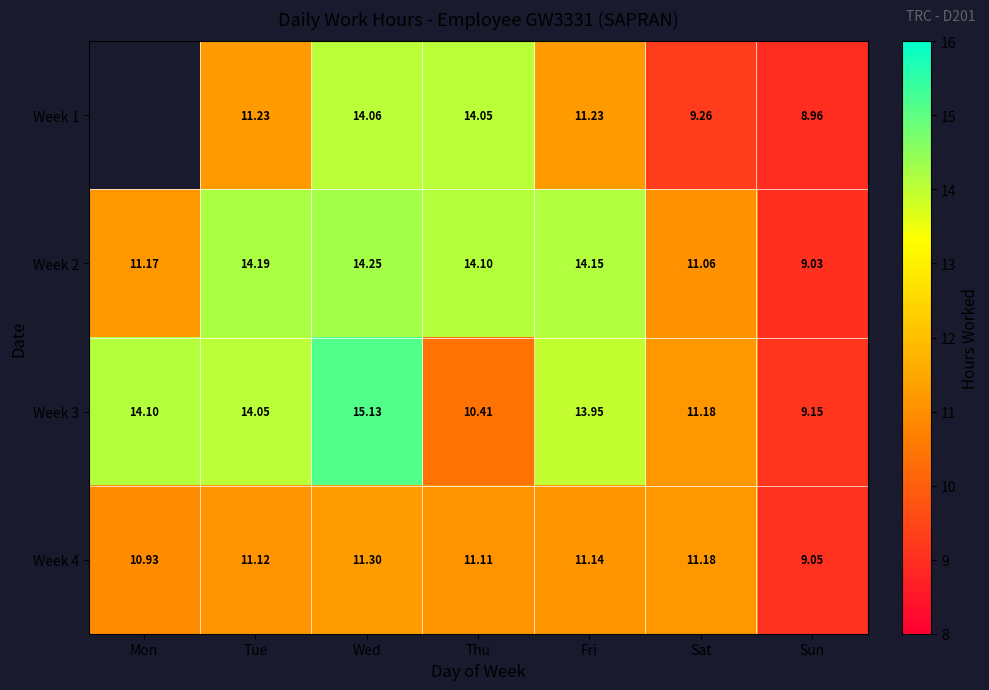

Rank the categories by Week 2 value from lowest to highest.

Sun, Sat, Mon, Thu, Fri, Tue, Wed